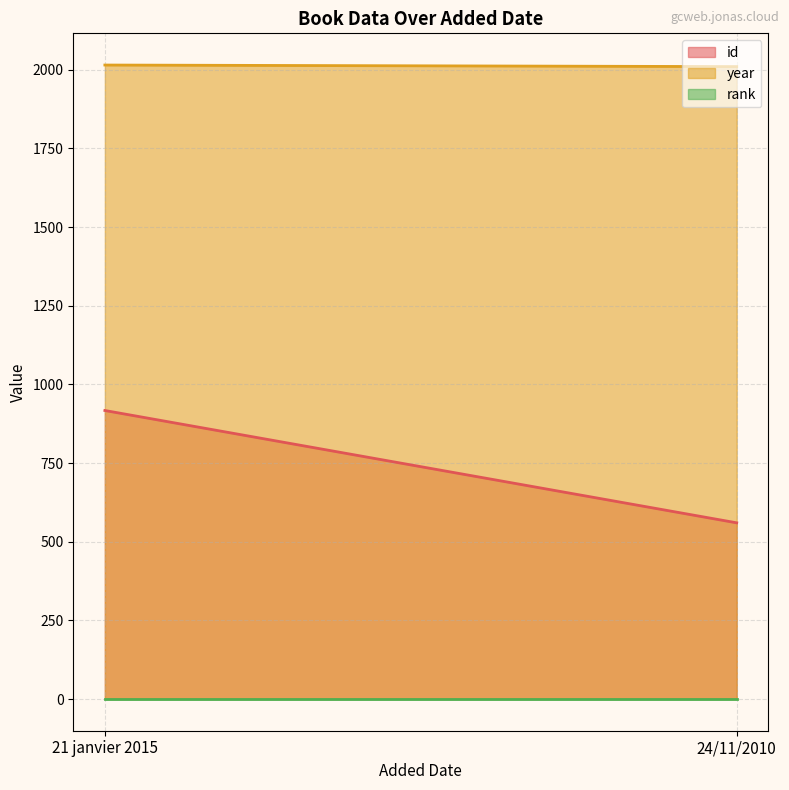

What is the spread (max minus min) of values at 21 janvier 2015?

2014